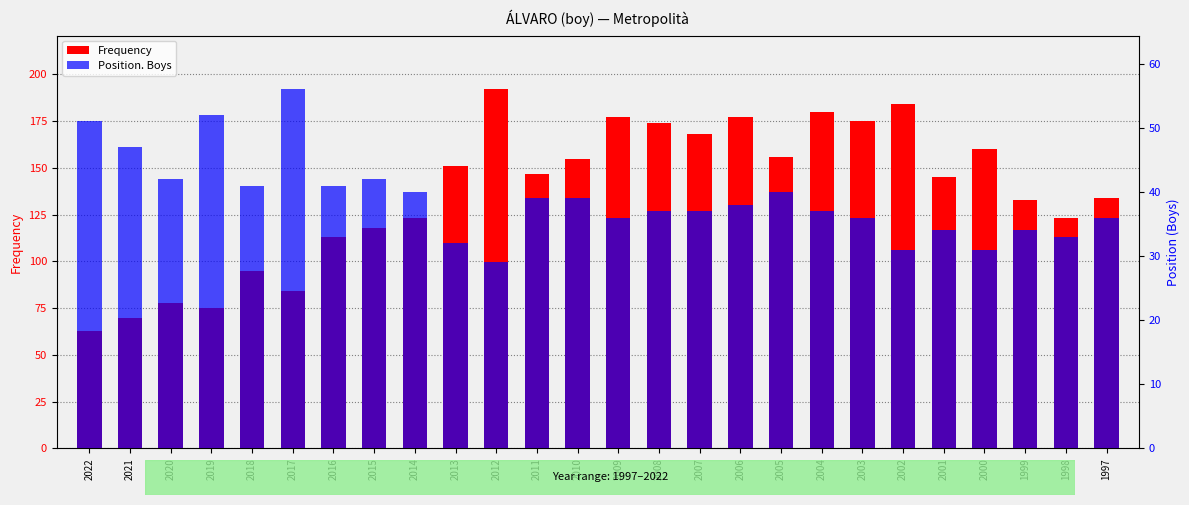

Which category has the lowest value in the Position. Boys series?

2012